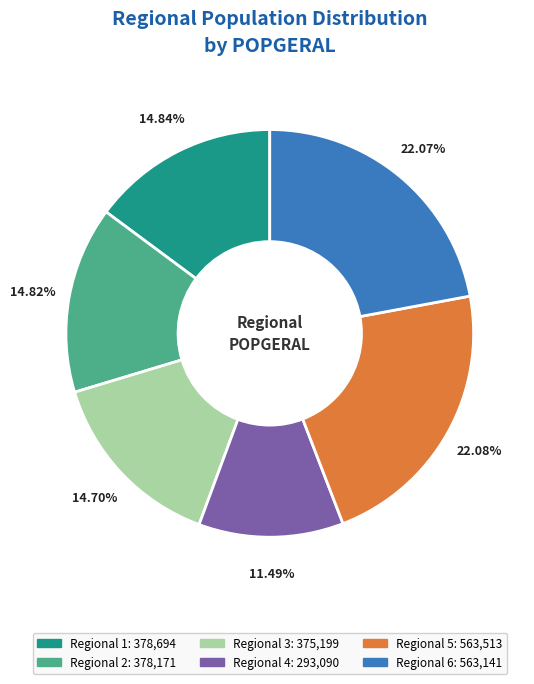

Is there any slice that represents more than half of the pie?

No